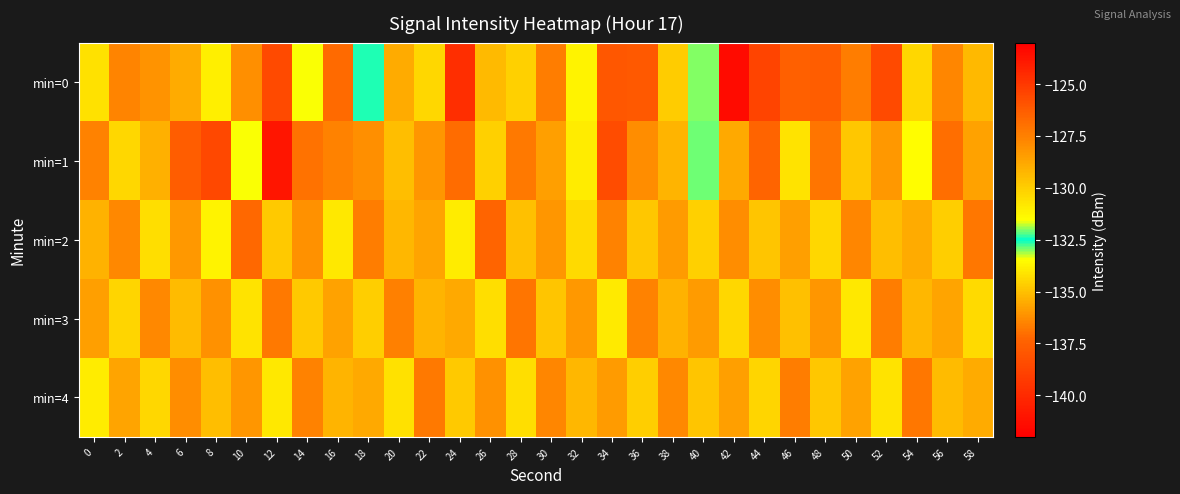

At which category is the sum across all series the highest?

12